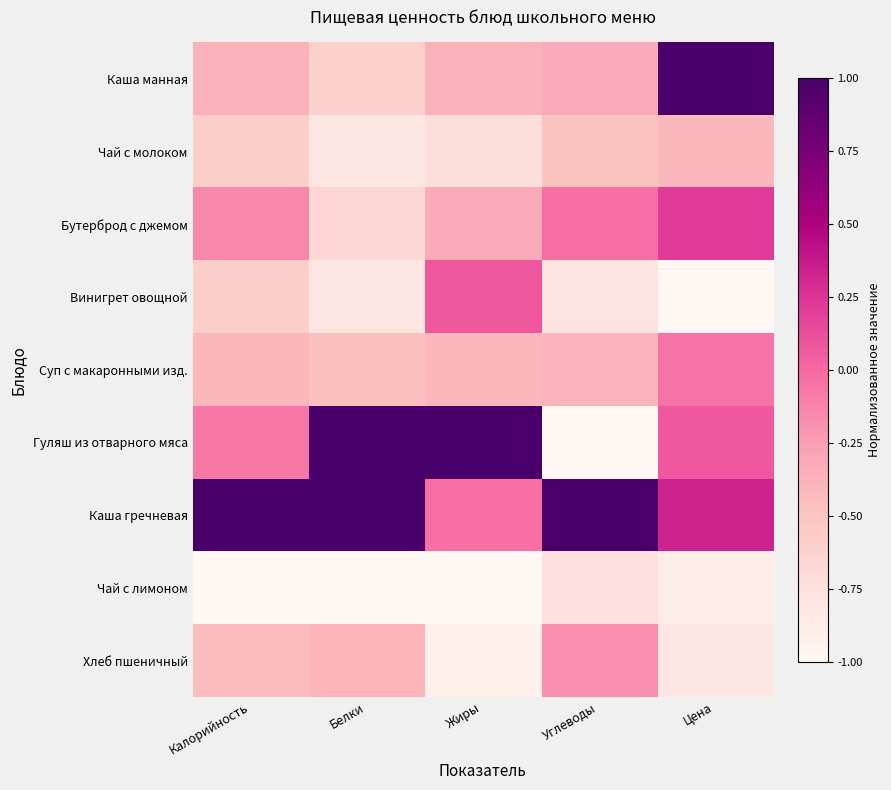

What is the difference between the highest and lowest values at Калорийность?

2.0